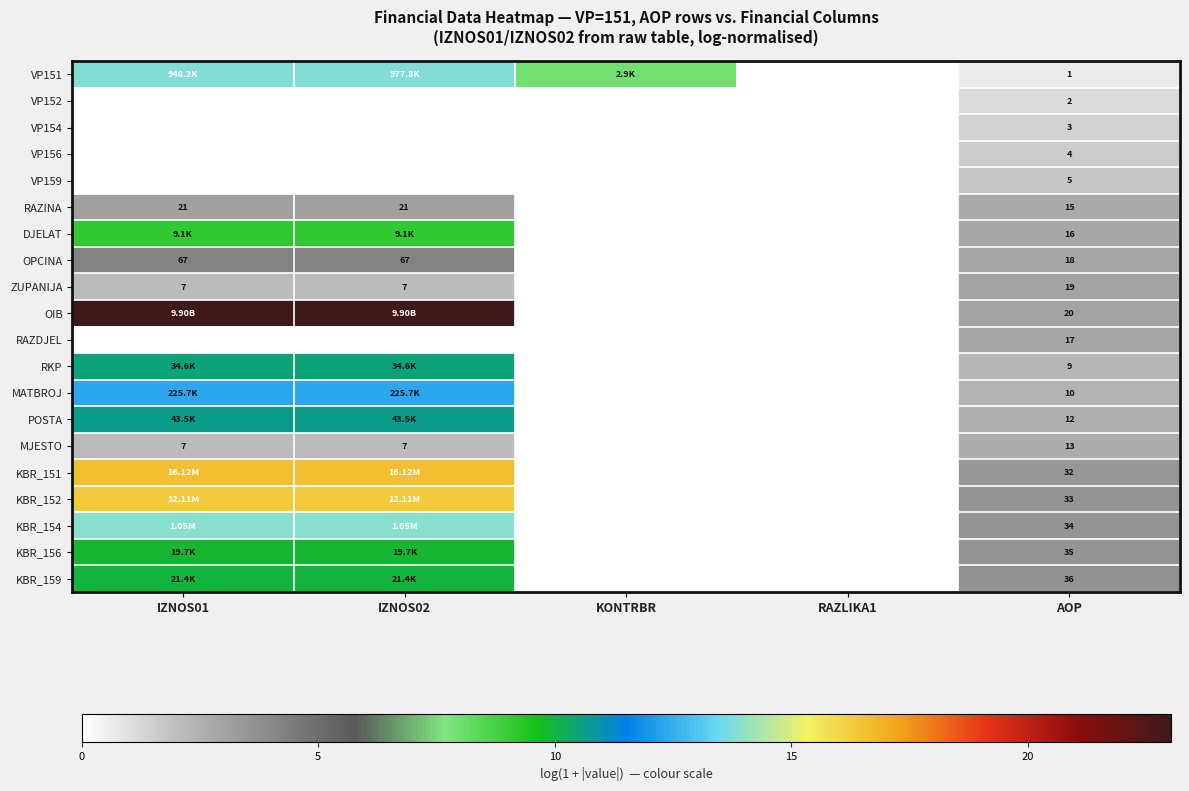

Is the value of VP154 at AOP greater than the value of OIB at AOP?

No